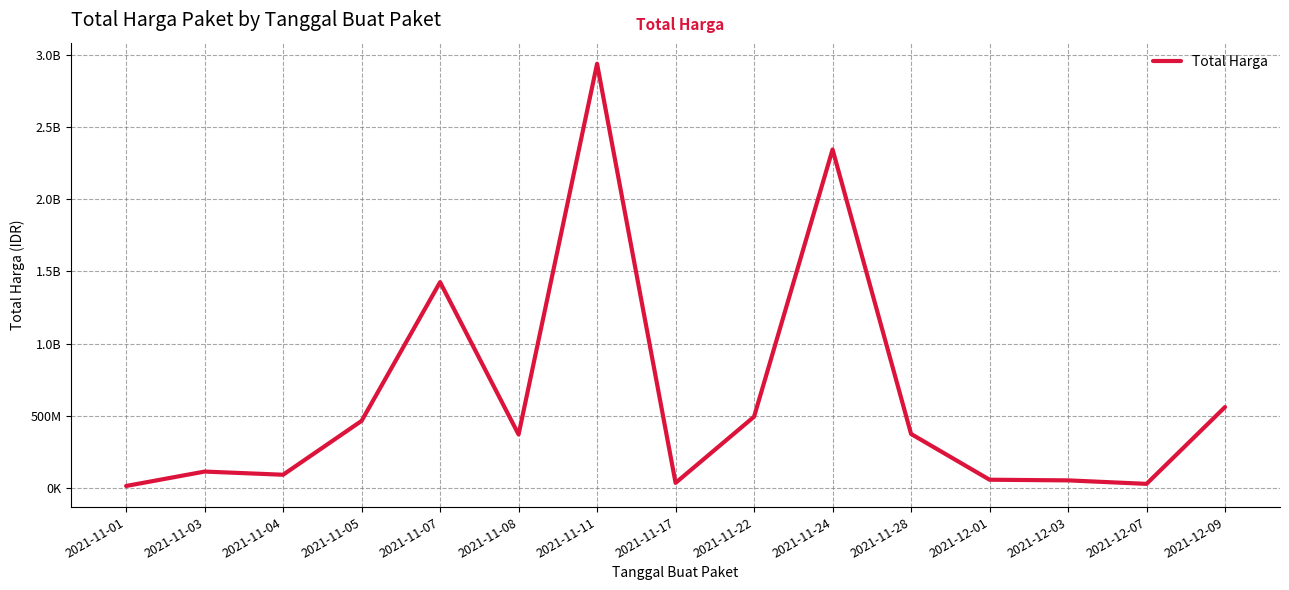

What is the change in value from 2021-11-01 to 2021-11-04?

+77884575